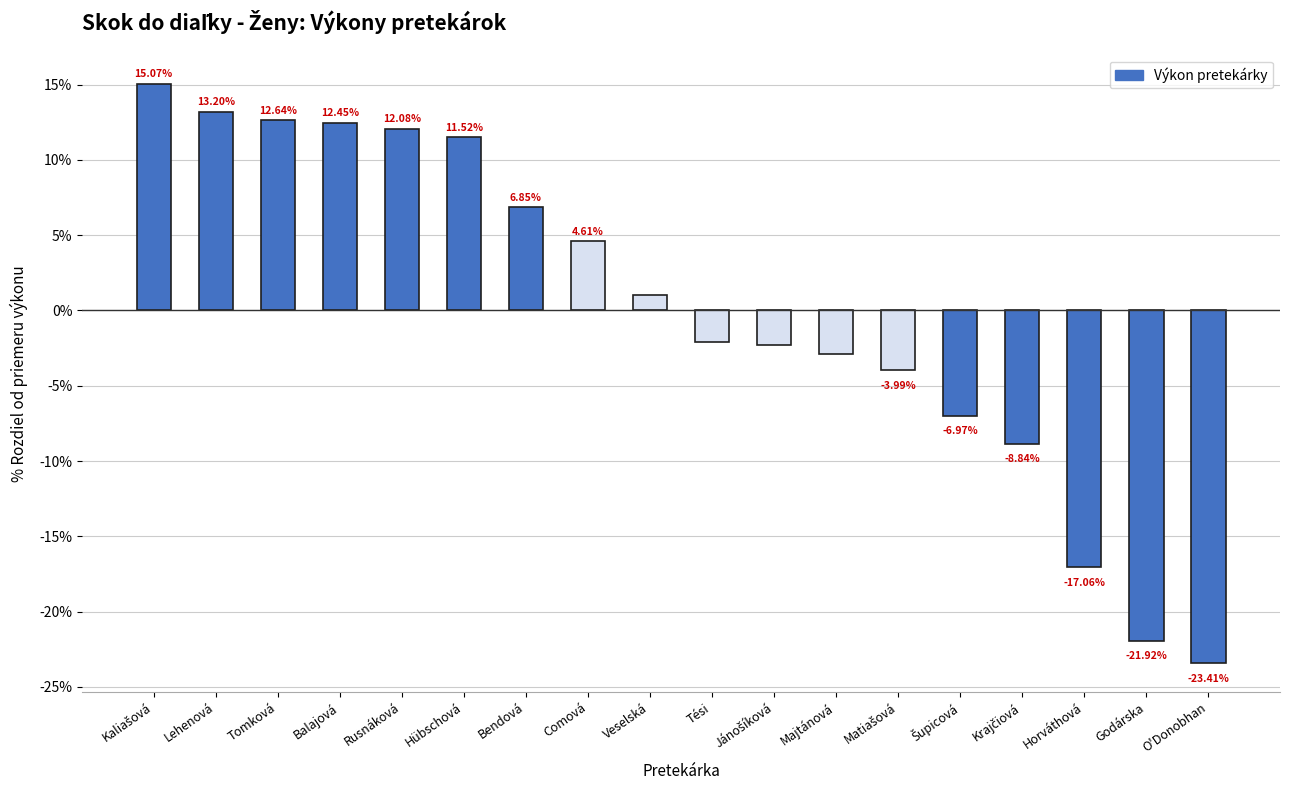

How many negative values are there?

9